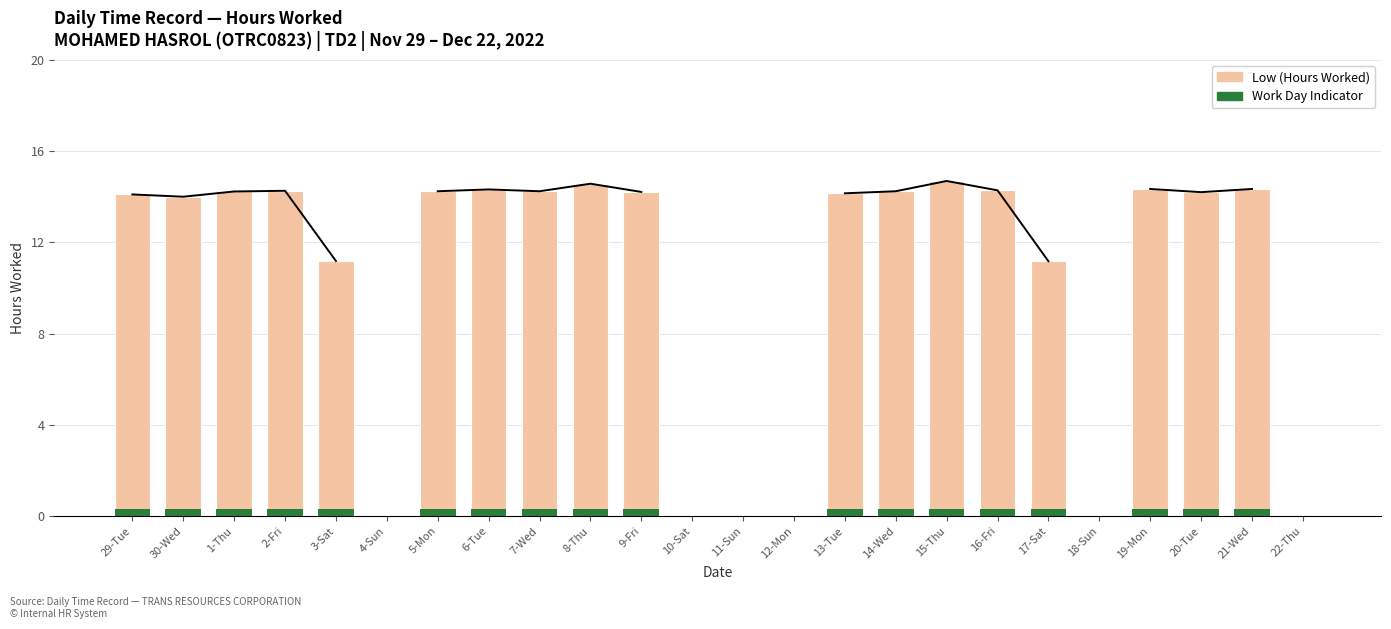

What are all the series names shown in the legend?

Low (Hours Worked), Work Day Indicator